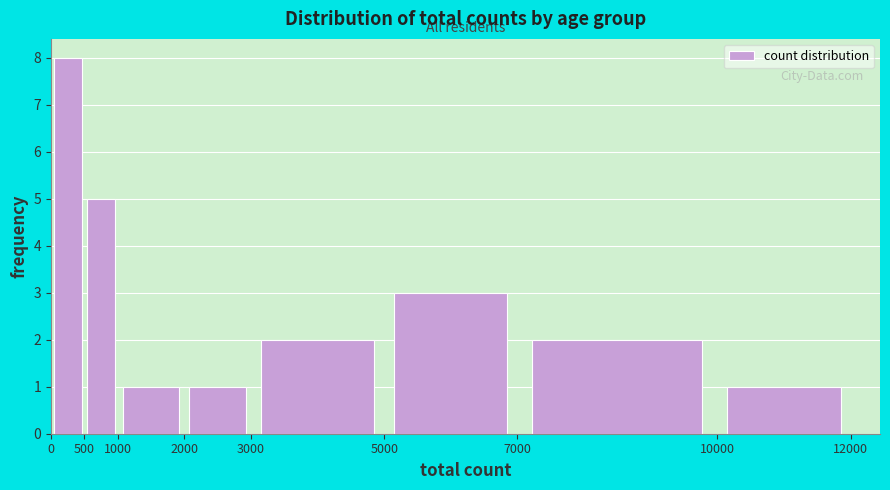

How tall is the bar that spans 7000 to 10000 on the x-axis? The values are not printed on the chart, so give them approximately, as read against the axis.

2